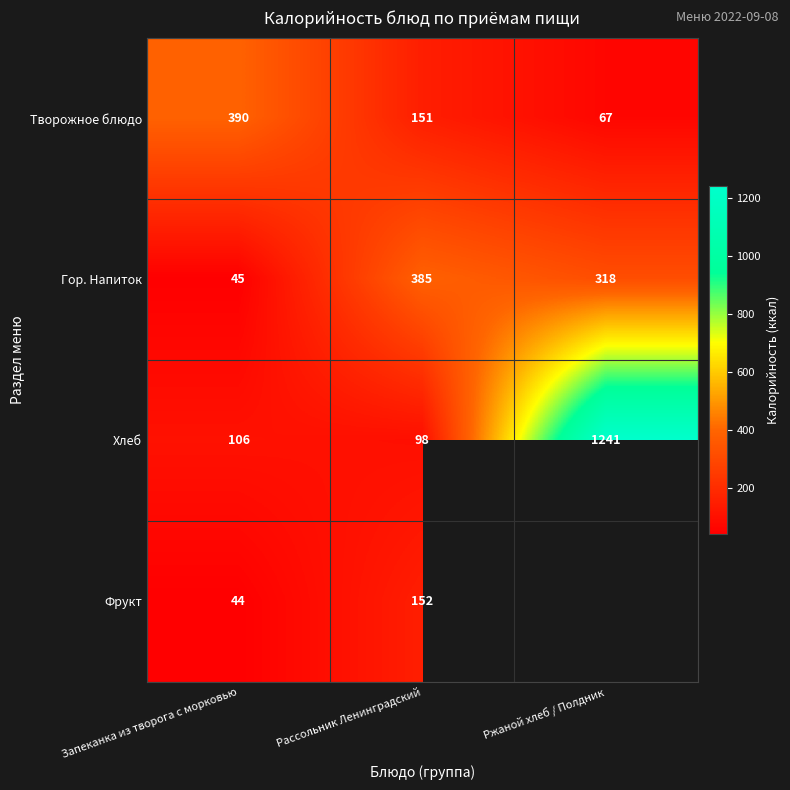

Between Ржаной хлеб / Полдник and Запеканка из творога с морковью, which is larger?

Запеканка из творога с морковью